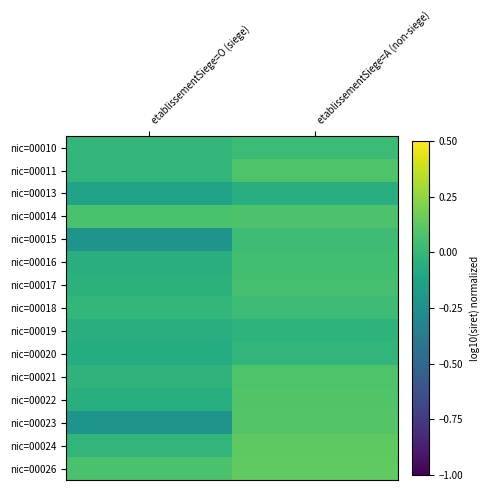

Which series changed the most between etablissementSiege=O (siege) and etablissementSiege=A (non-siege)?

nic=00023